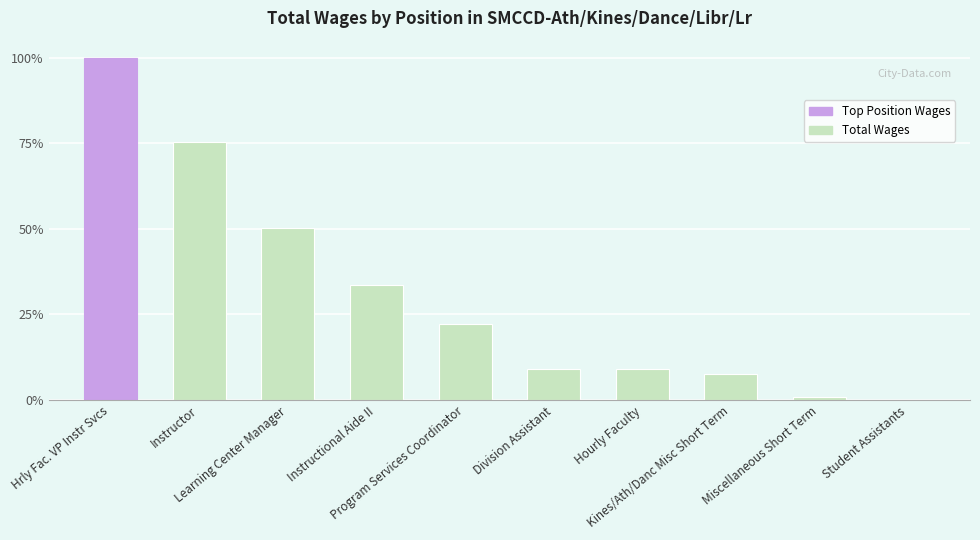

What is the change in value from Hrly Fac. VP Instr Svcs to Instructor?

-24.6